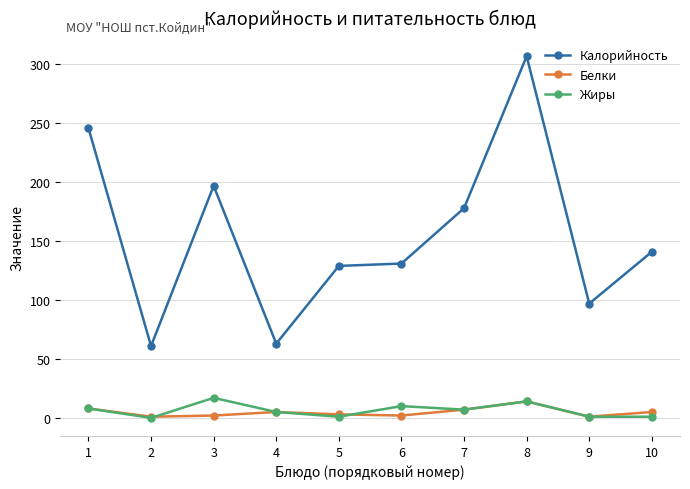

True or false: Жиры has more than 0 interior local peaks.

True